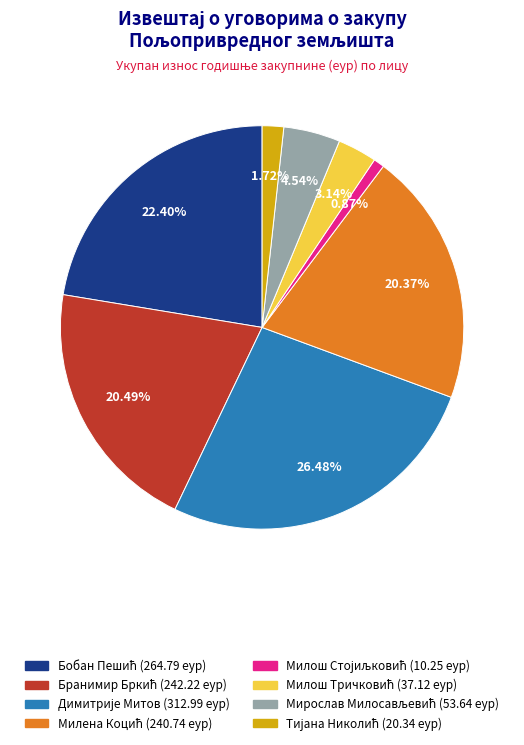

Count the number of slices in the pie.

8